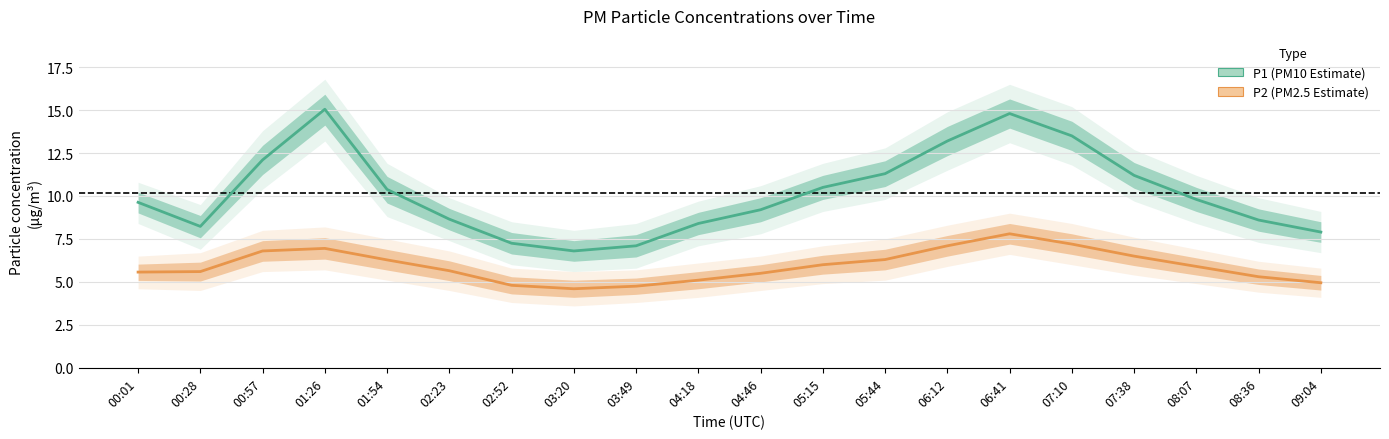

Which category has the lowest value across all series?

03:20